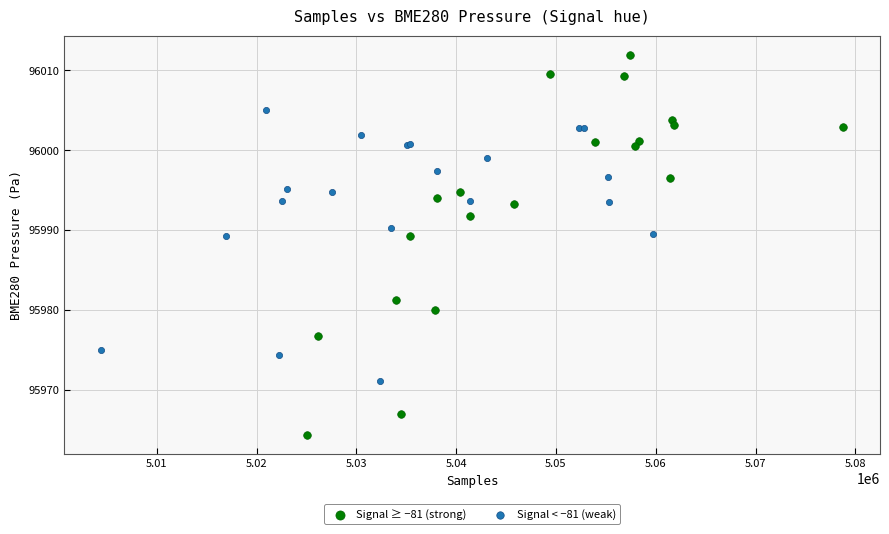

Which series has the widest spread of Y values?

Signal ≥ −81 (strong)